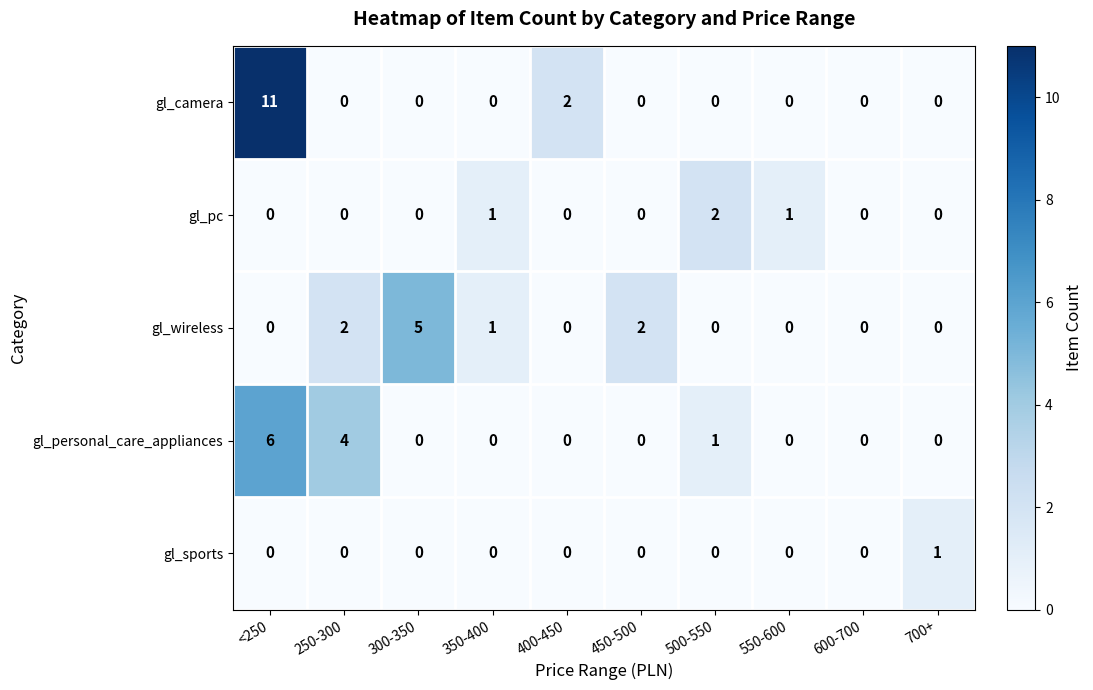

What is the difference between the second highest and second lowest values in the gl_personal_care_appliances series?

4